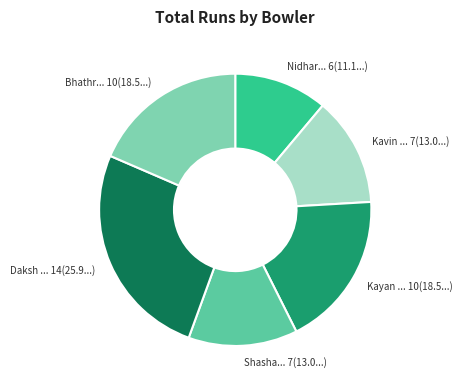

Does any single category account for the majority?

No